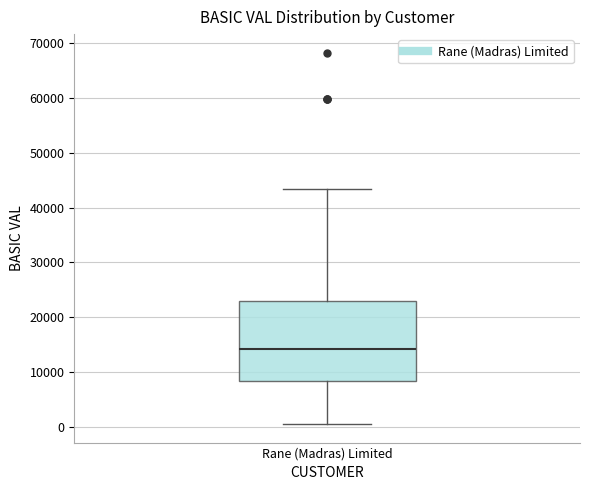

Where is the upper edge of the box for Rane (Madras) Limited on the y-axis? The values are not printed on the chart, so give them approximately, as read against the axis.

23000